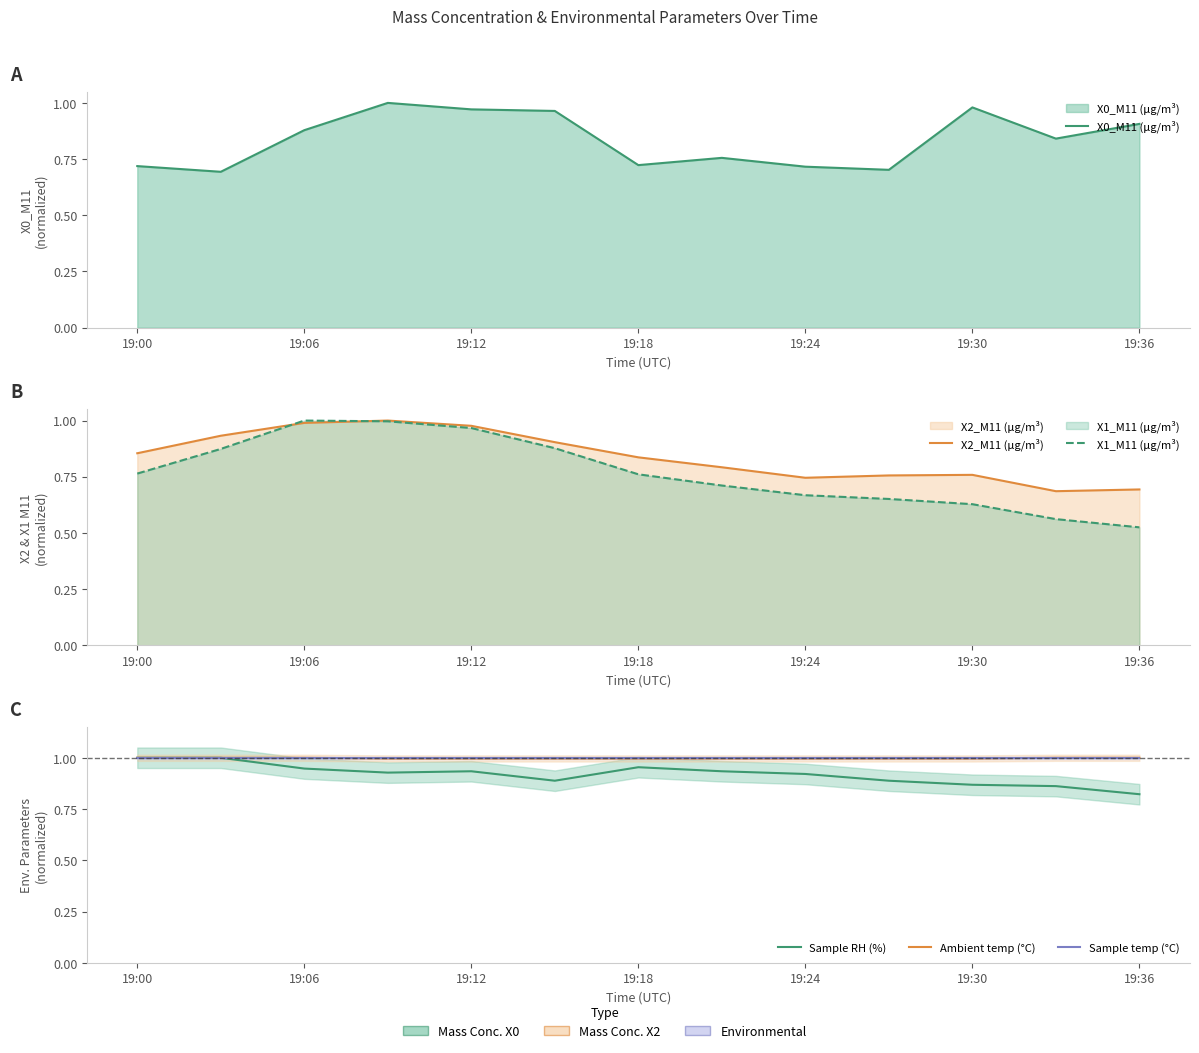

Which category has the highest value across all series?

19:18